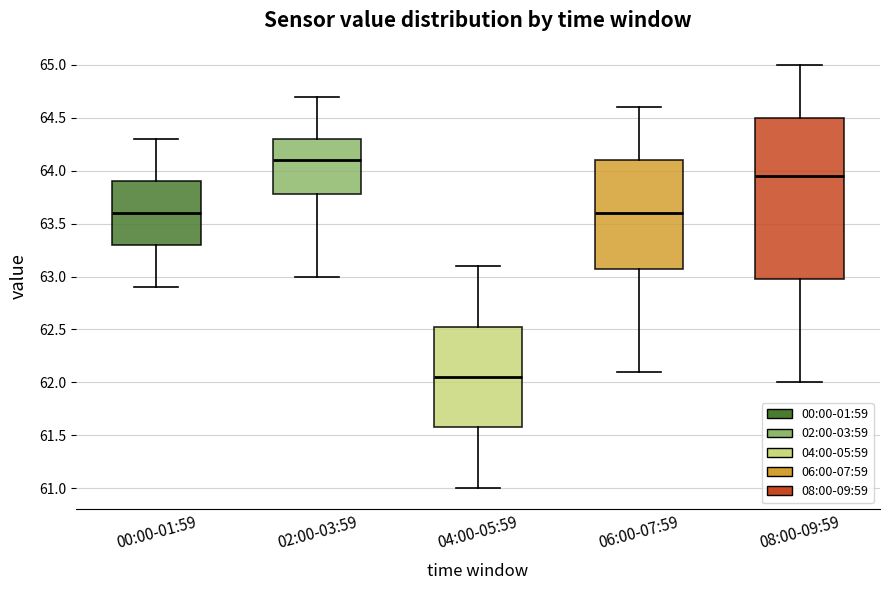

Reading left to right, transcribe this box plot: for each box, give where its median line is, the range the box spans, and where its two whiskers end, as read against the y-axis. The values are not printed on the chart, so give them approximately, as read against the axis.

00:00-01:59: median 63.60, box 63.30 to 63.90, whiskers 62.90 to 64.30
02:00-03:59: median 64.10, box 63.80 to 64.30, whiskers 63.00 to 64.70
04:00-05:59: median 62.05, box 61.60 to 62.55, whiskers 61.00 to 63.10
06:00-07:59: median 63.60, box 63.10 to 64.10, whiskers 62.10 to 64.60
08:00-09:59: median 63.95, box 63.00 to 64.50, whiskers 62.00 to 65.00